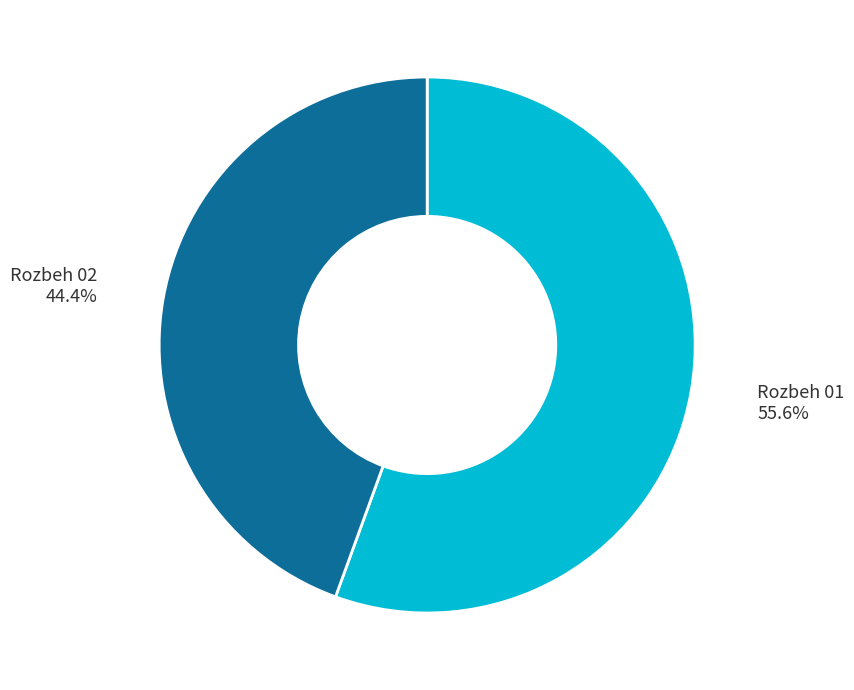

True or false: Rozbeh 01 accounts for 68% of the total.

False